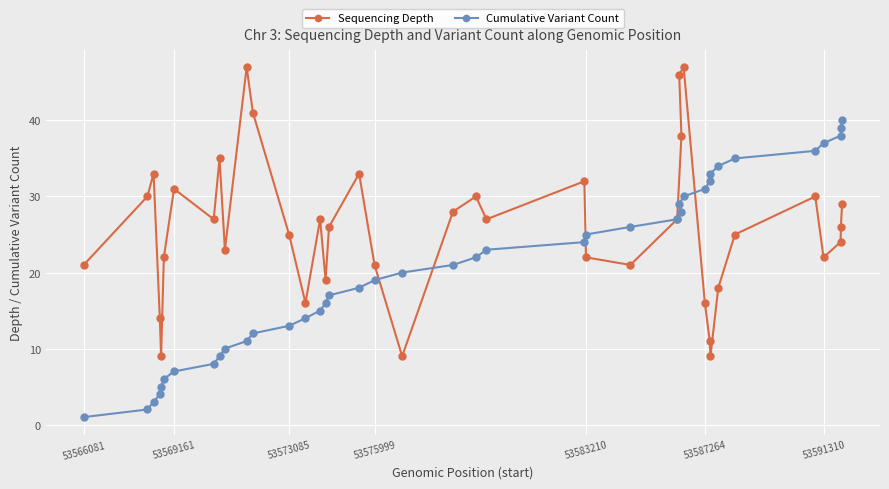

What is the sum of all Cumulative Variant Count values?

820